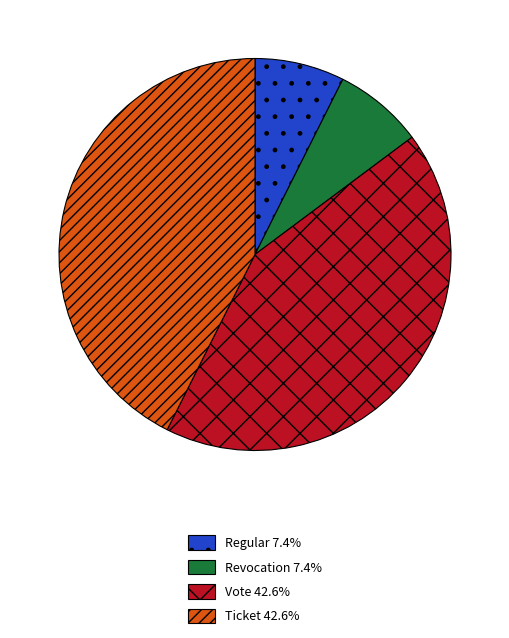

Is it true that Regular is 1% of the pie?

False